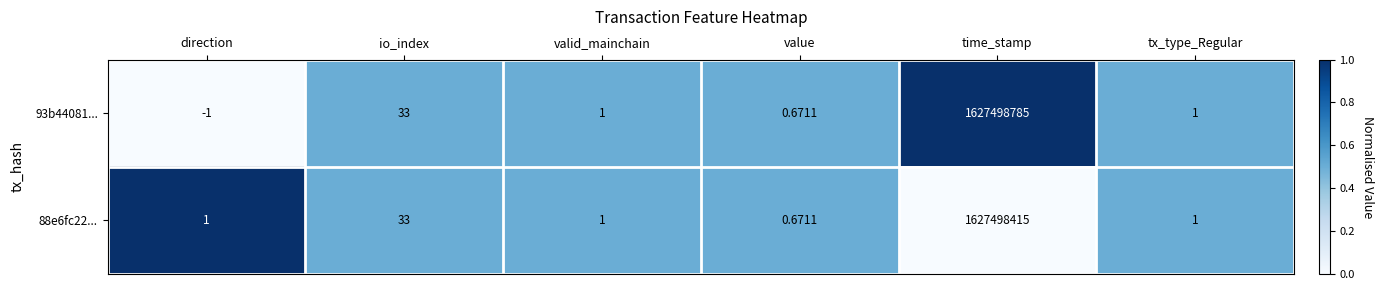

At which label is 93b44081... closest to 813749392?

io_index